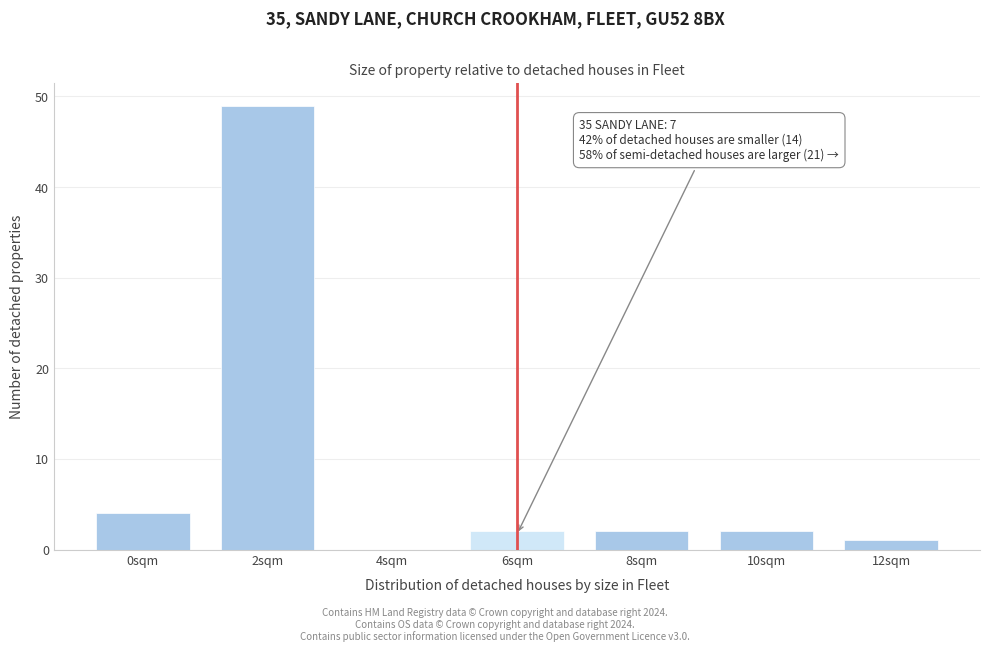

Reading left to right, extract all data points from this chart.

0sqm=4	2sqm=49	4sqm=0	6sqm=2	8sqm=2	10sqm=2	12sqm=1